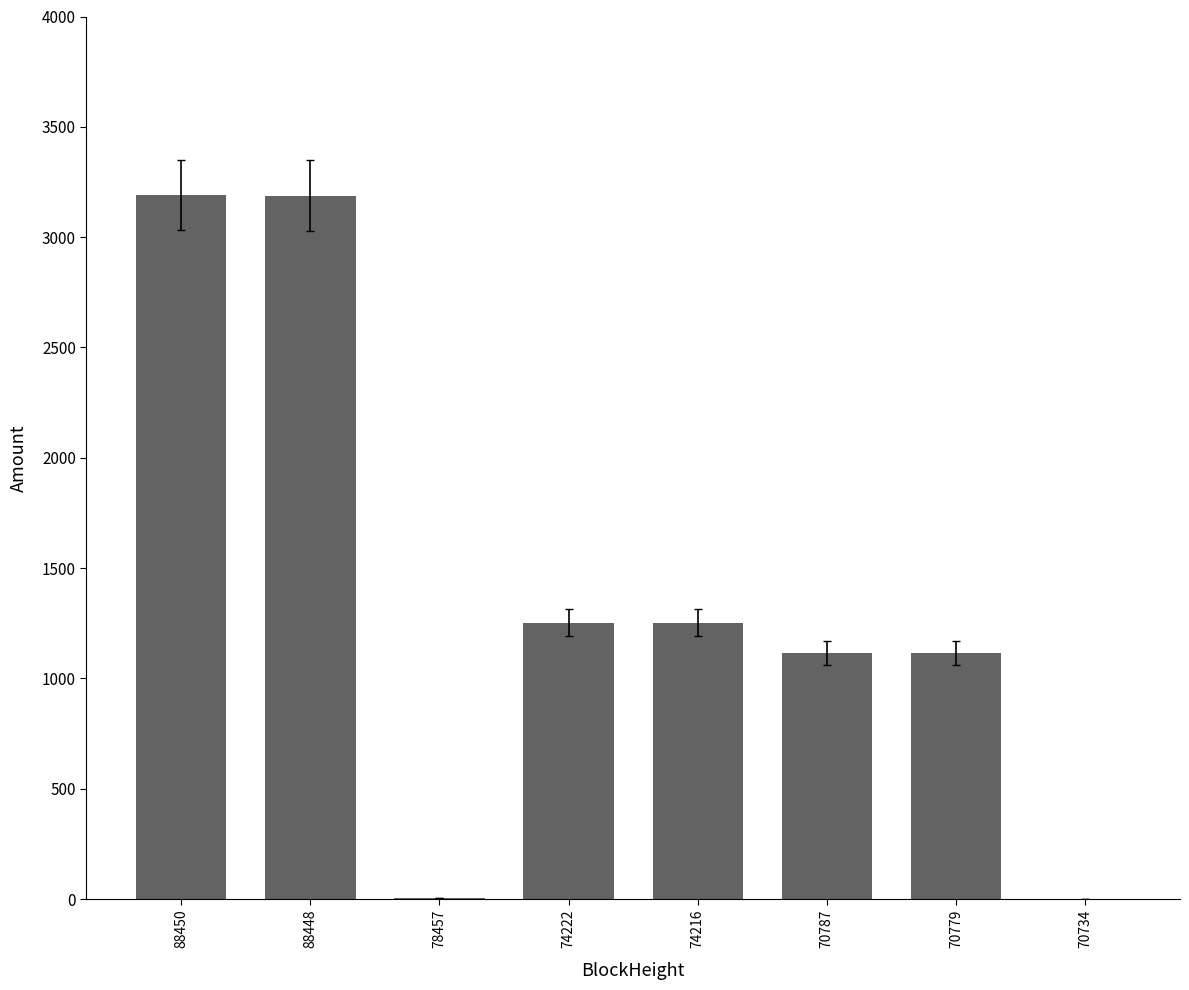

What is the ratio of the value at 70787 to the value at 70779?

1.0